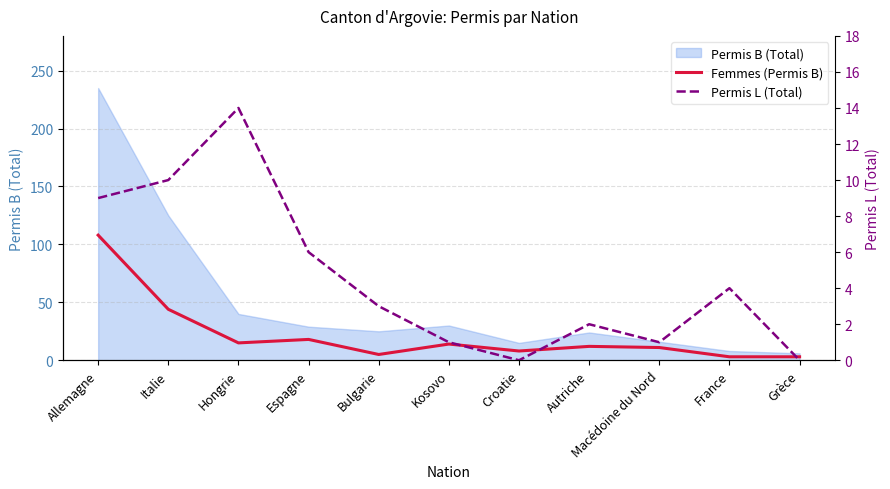

How many interior local peaks does the Permis L (Total) series have?

3